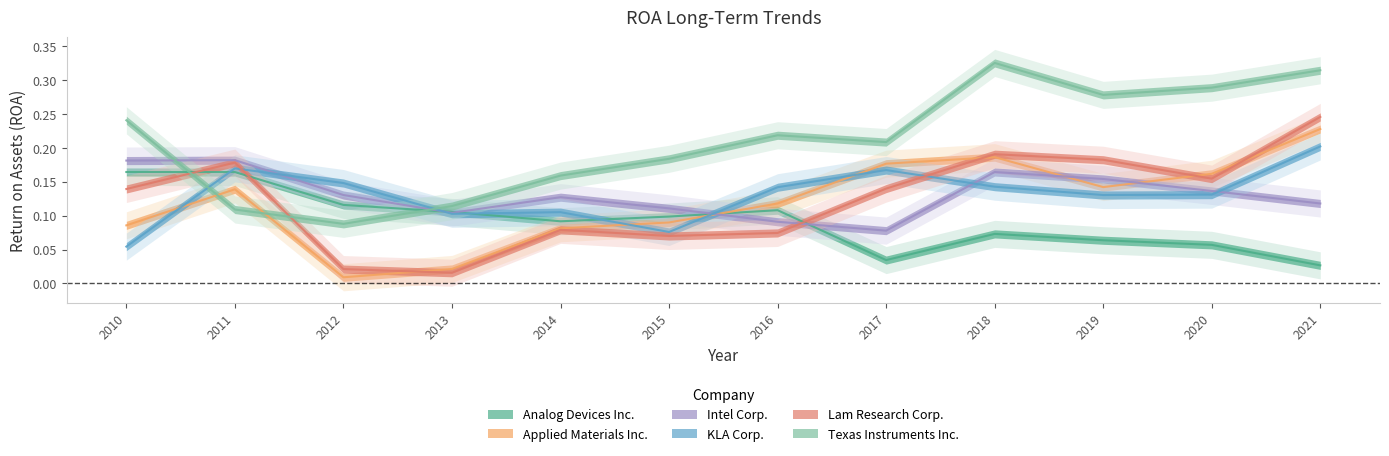

How many interior local peaks does the Lam Research Corp. series have?

3